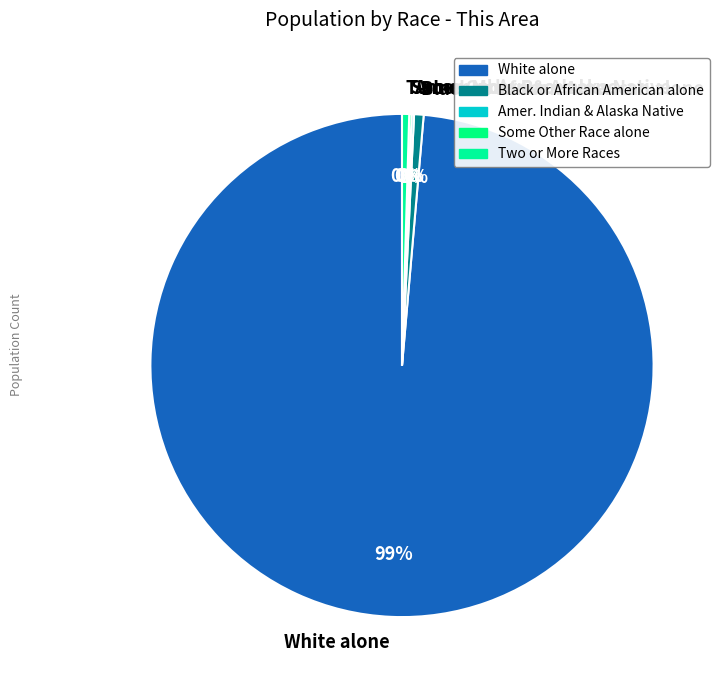

Is there any slice that represents more than half of the pie?

Yes